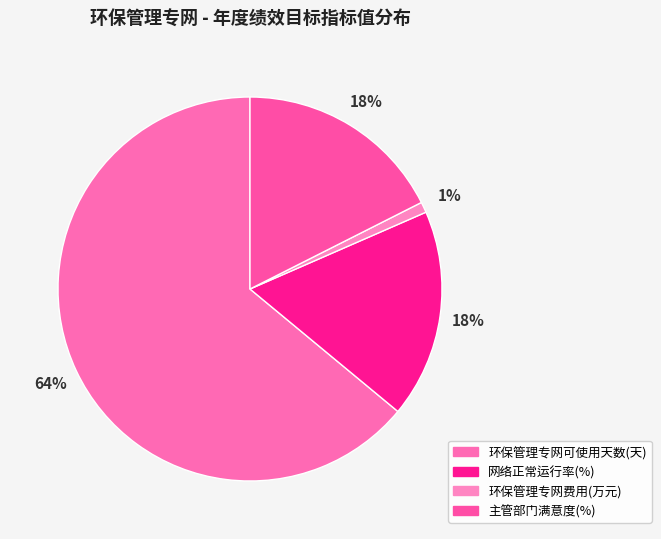

How many segments does this pie chart have?

4